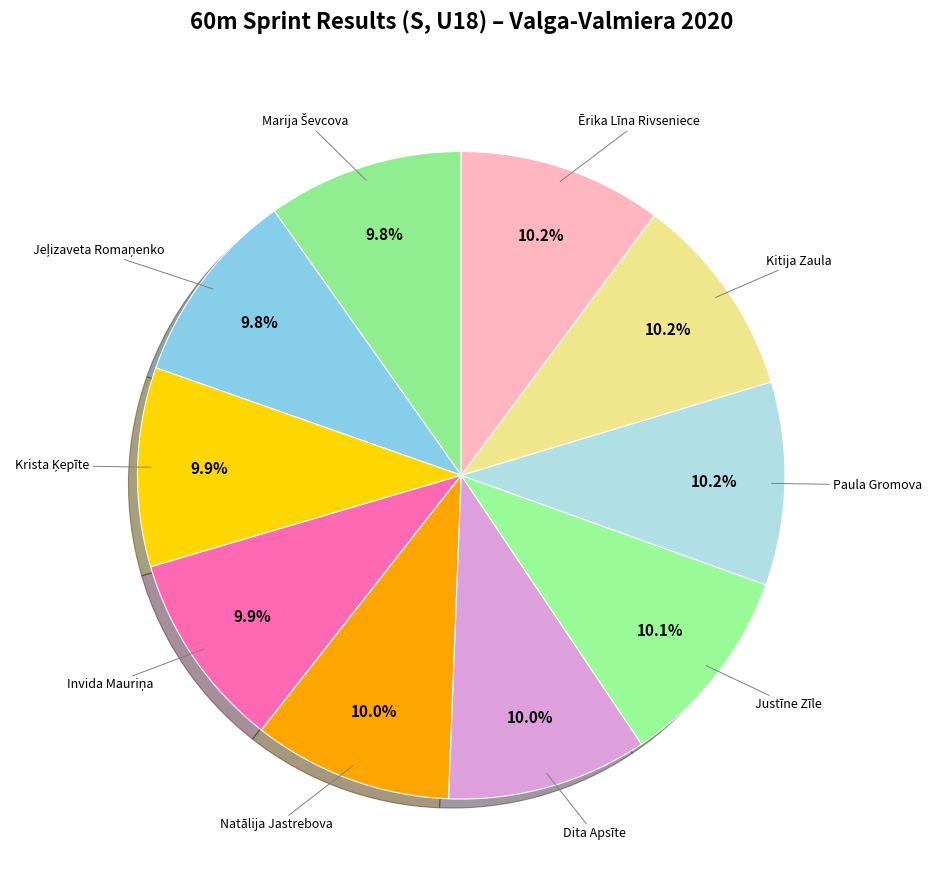

Which slice is the smallest?

Marija Ševcova